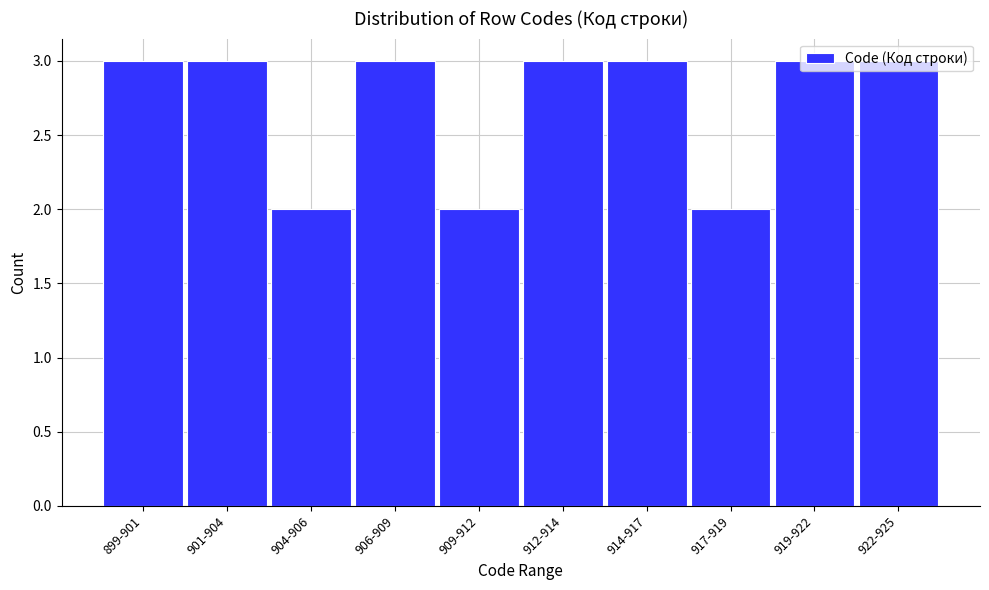

Approximately how many times larger is the value at 917-919 compared to 906-909?

0.7